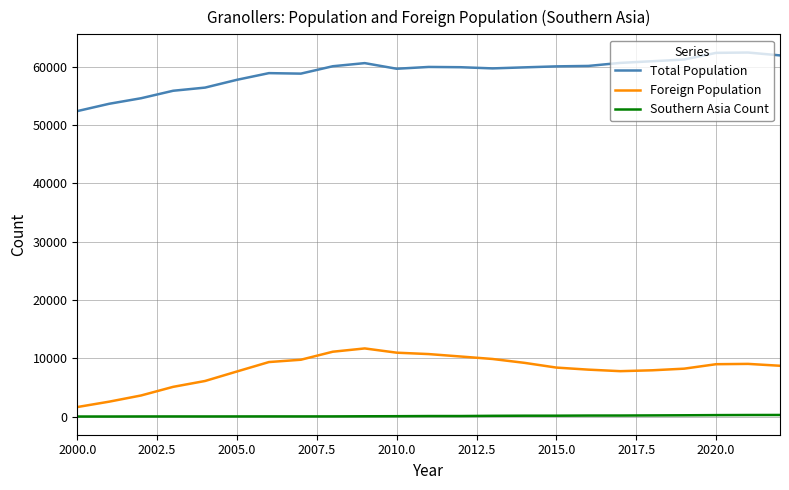

In Southern Asia Count, how many points are lower than both neighbors (excluding endpoints)?

2